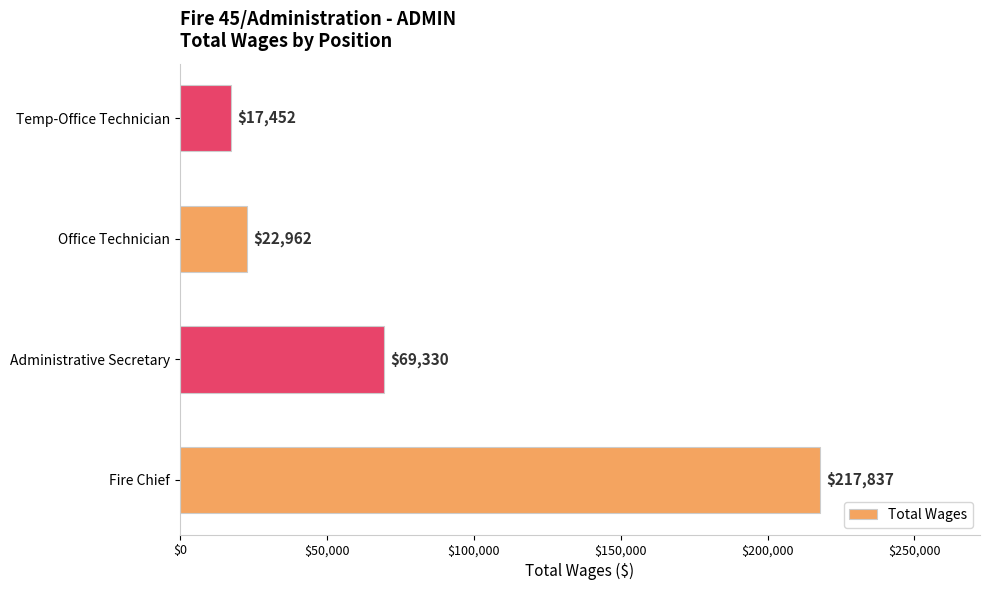

Read the value at Office Technician, to the nearest 10.

22960